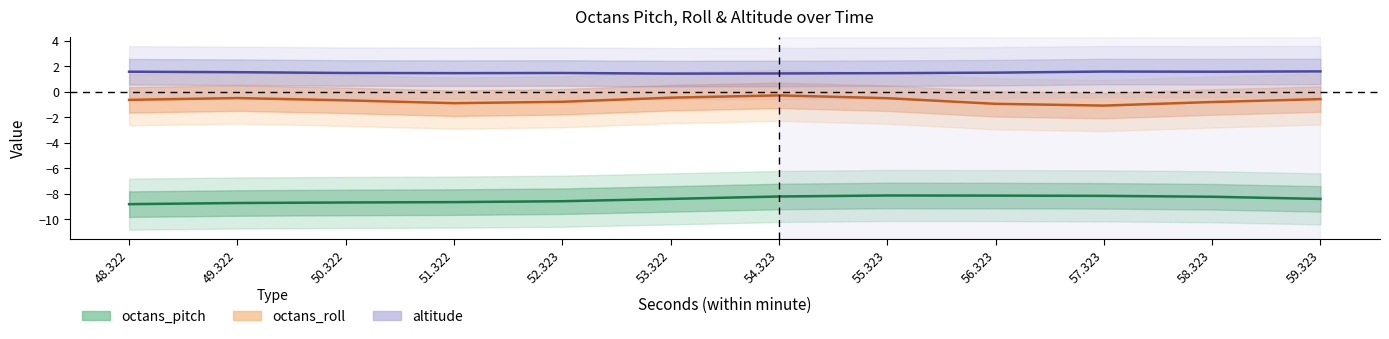

What are all the series names shown in the legend?

octans_pitch, octans_roll, altitude